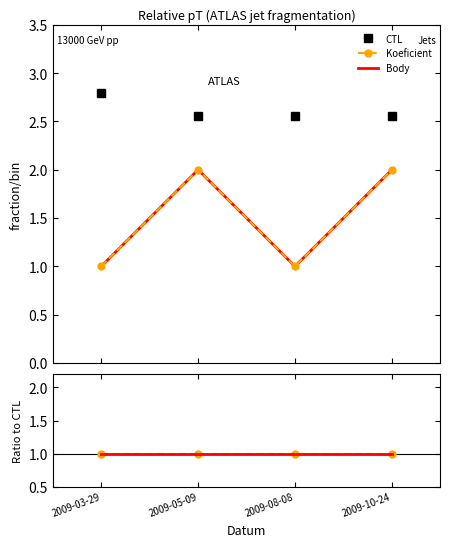

True or false: CTL and Koeficient cross at least once.

False